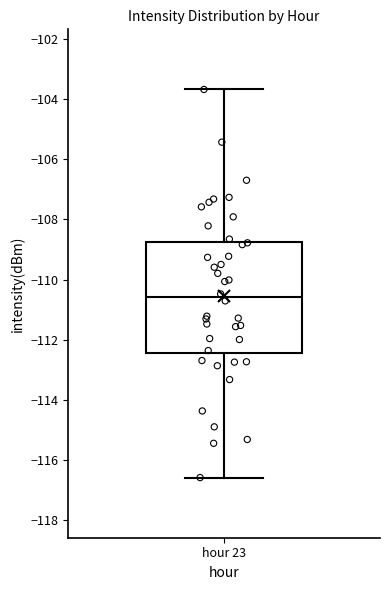

Transcribe this box plot: give where the median line is, the range the box spans, and where the two whiskers end, as read against the y-axis. The values are not printed on the chart, so give them approximately, as read against the axis.

median -110.6, box -112.4 to -108.8, whiskers -116.6 to -103.6